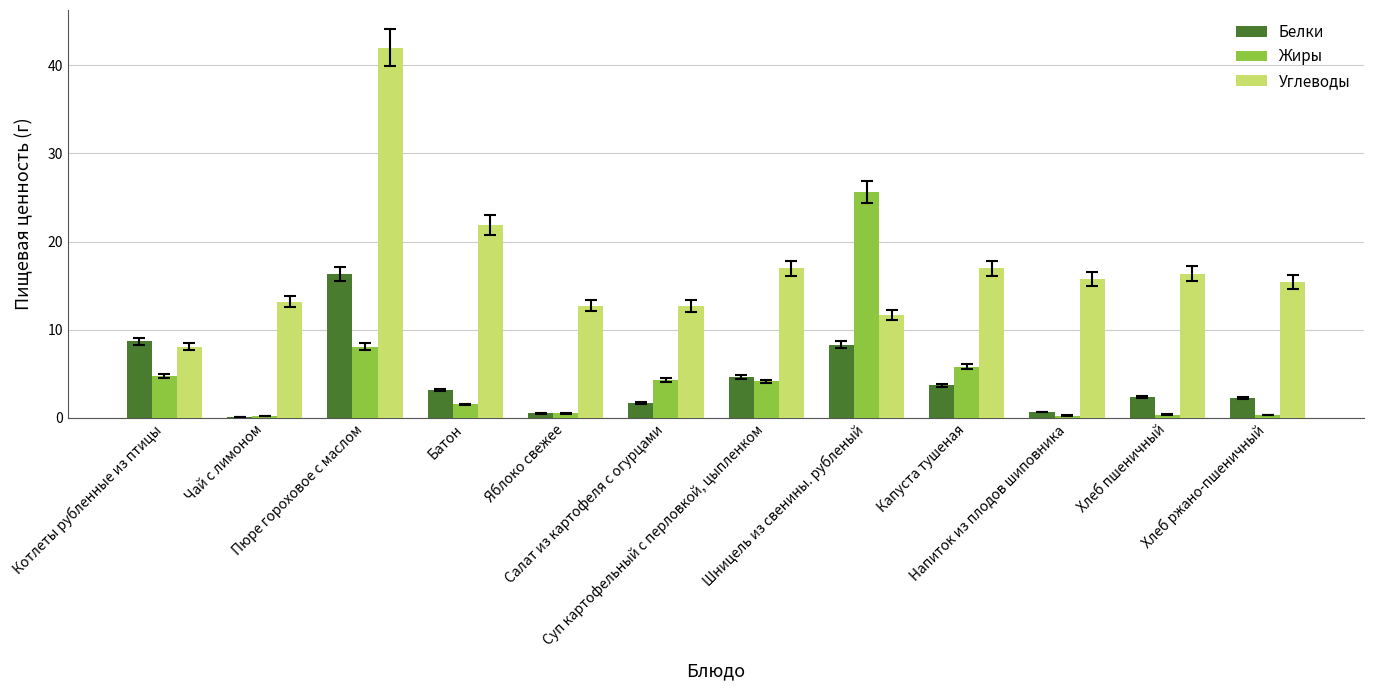

Which series has the largest total across all categories?

Углеводы